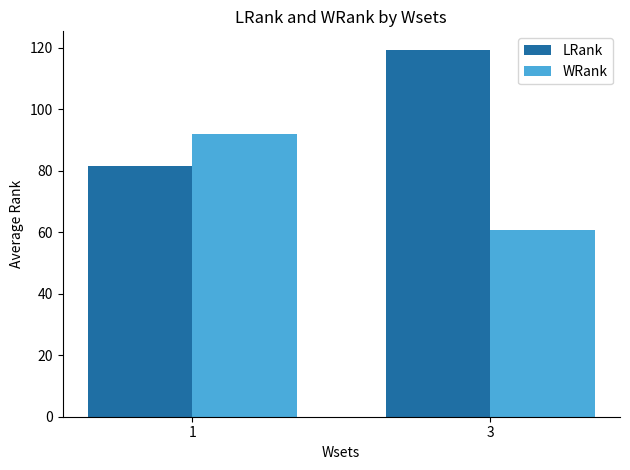

At which category is the sum across all series the highest?

3